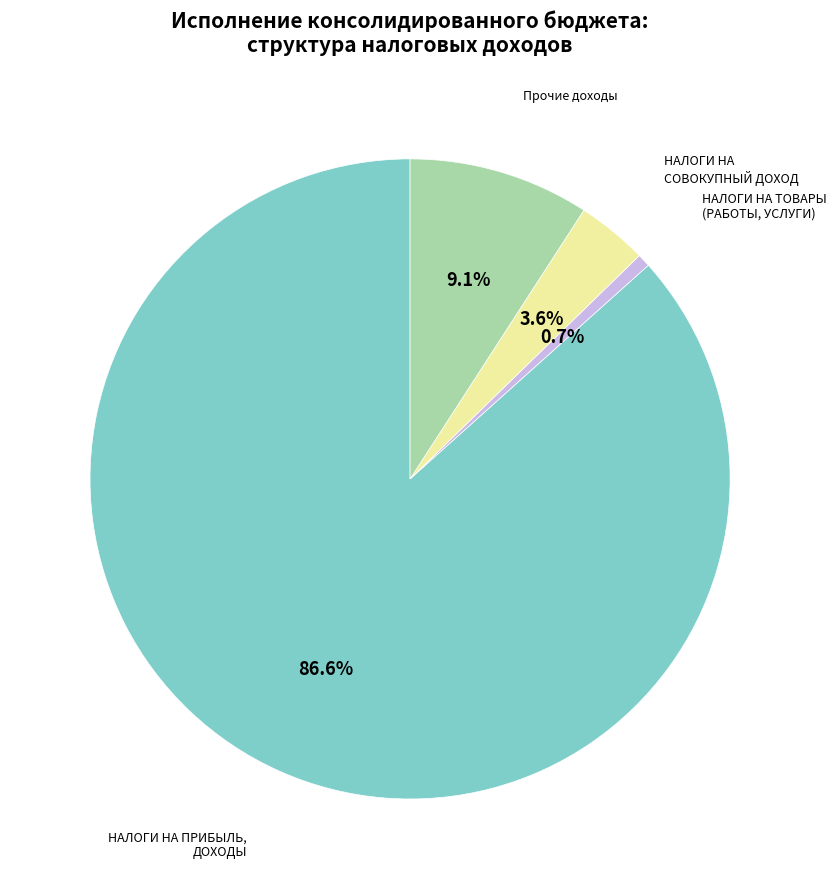

Is there a majority slice in this chart?

Yes